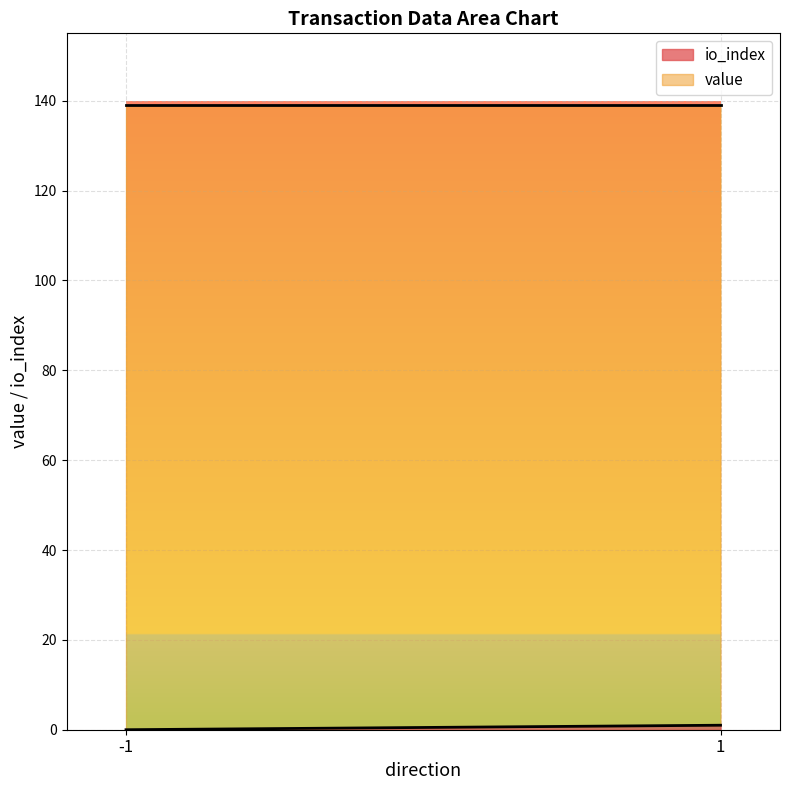

Is the value of io_index at -1 greater than the value of value at 1?

No